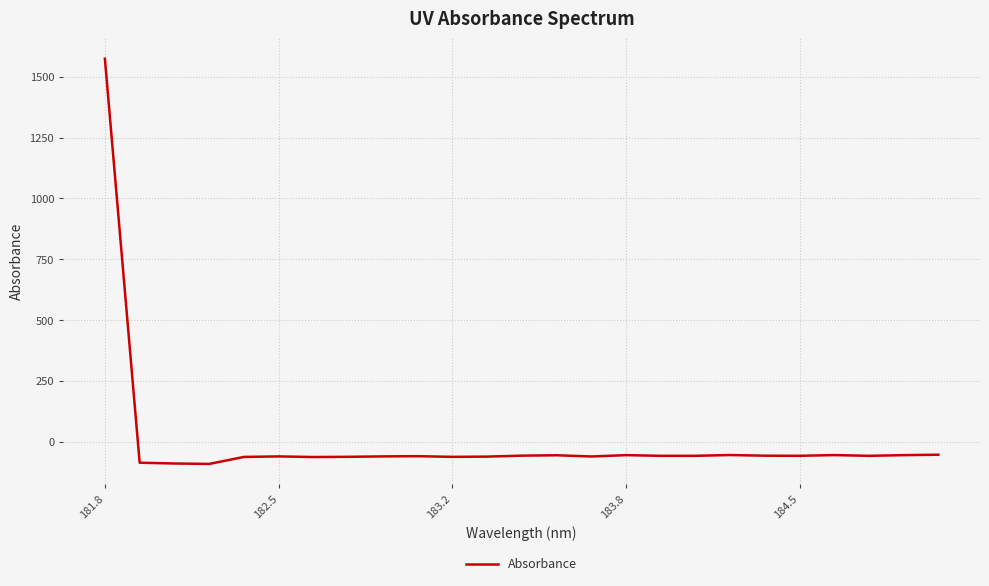

What is the minimum value shown in the chart?

-90.9